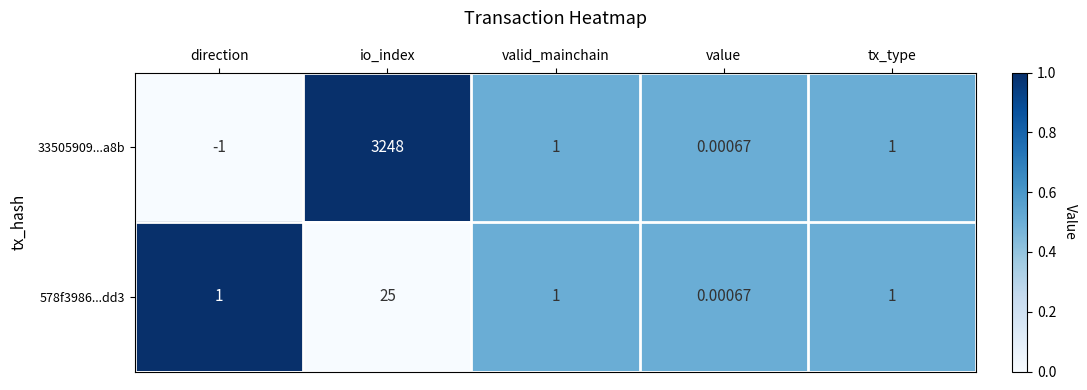

At which category does the chart reach its minimum across all series?

direction